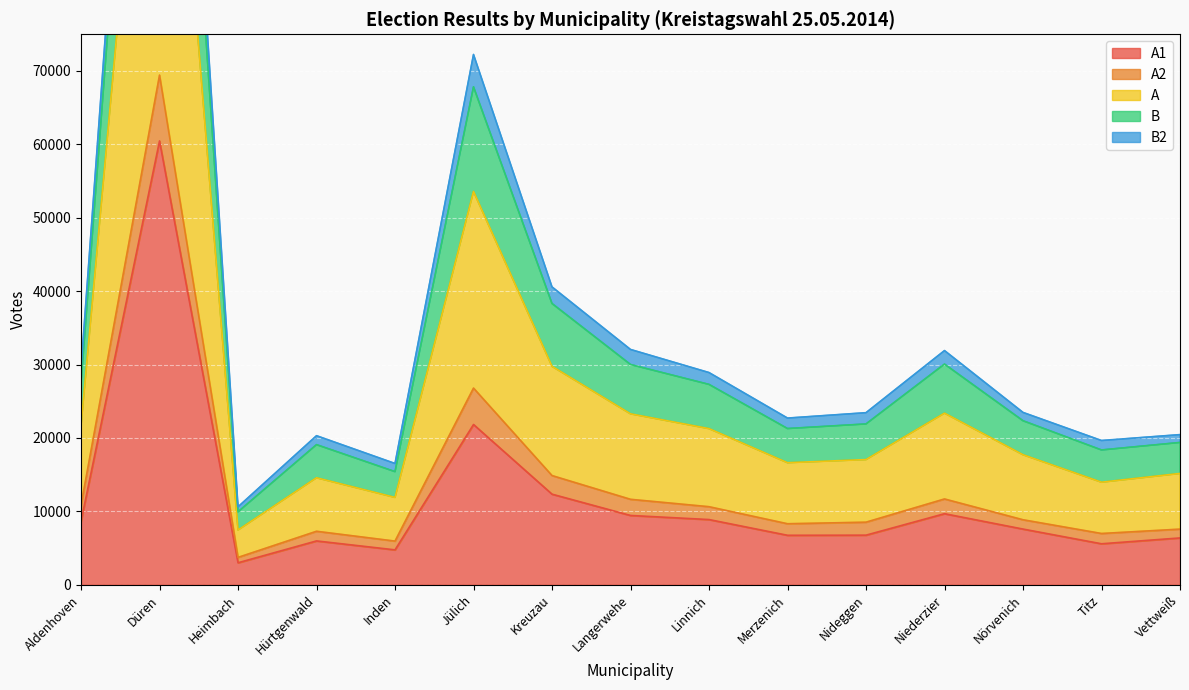

True or false: B and B2 cross at least once.

False